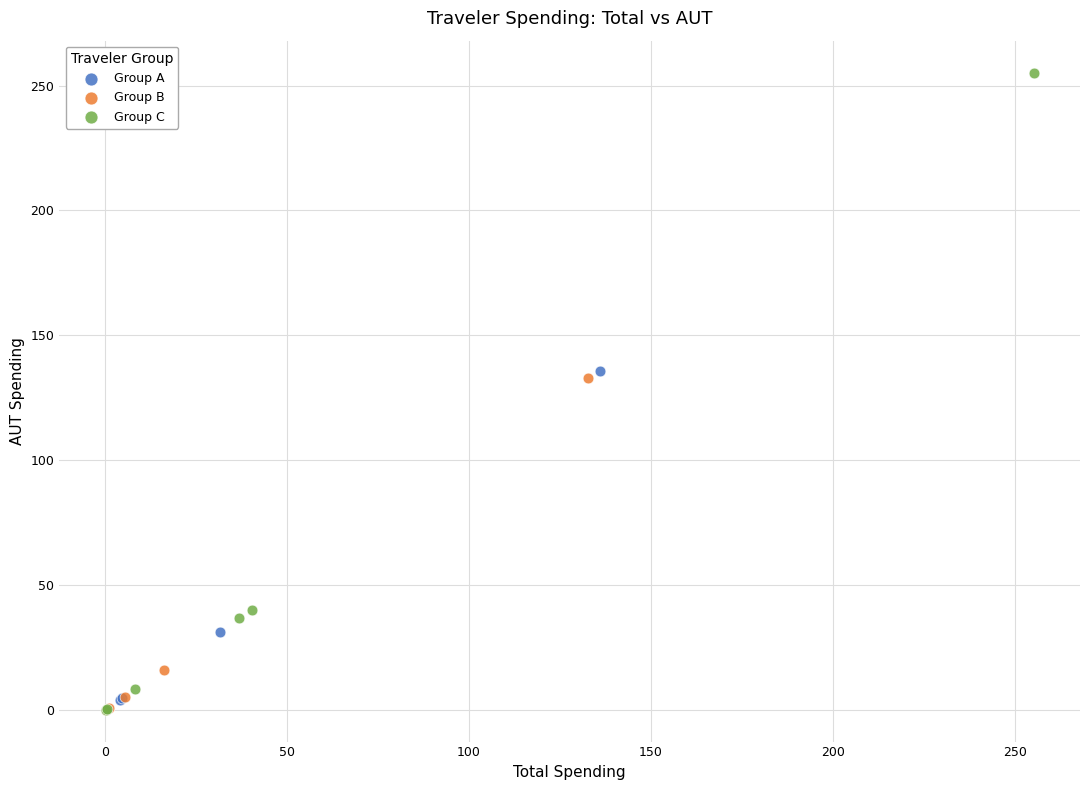

Which series has the widest spread of Y values?

Group C